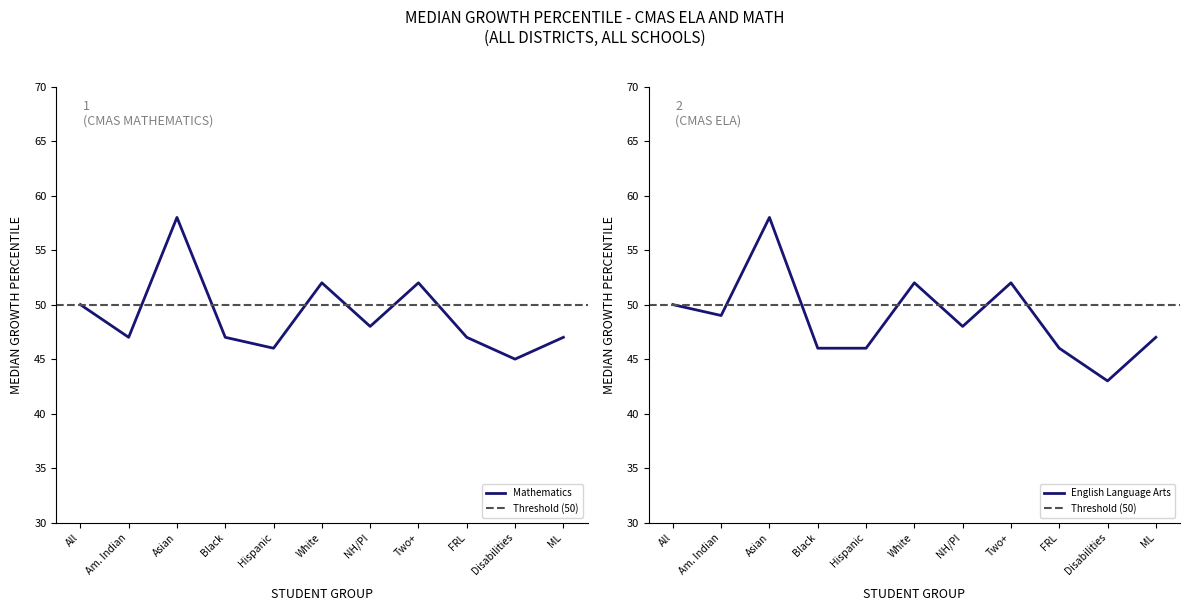

How many data points in Mathematics are less than 47?

2